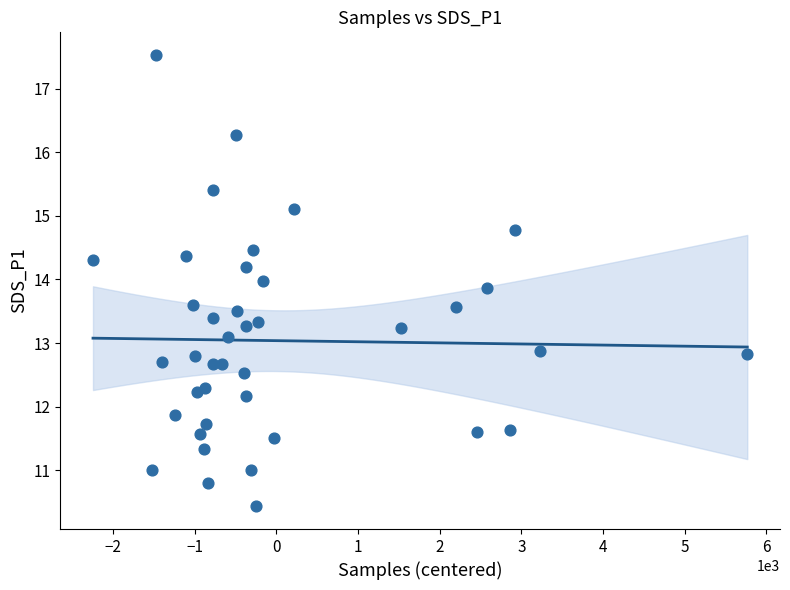

What is the range of Y values (max minus min)?

7.1